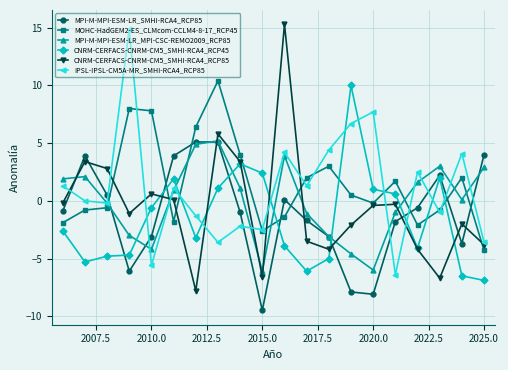

True or false: MPI-M-MPI-ESM-LR_SMHI-RCA4_RCP85 has more than 1 interior local peaks.

True